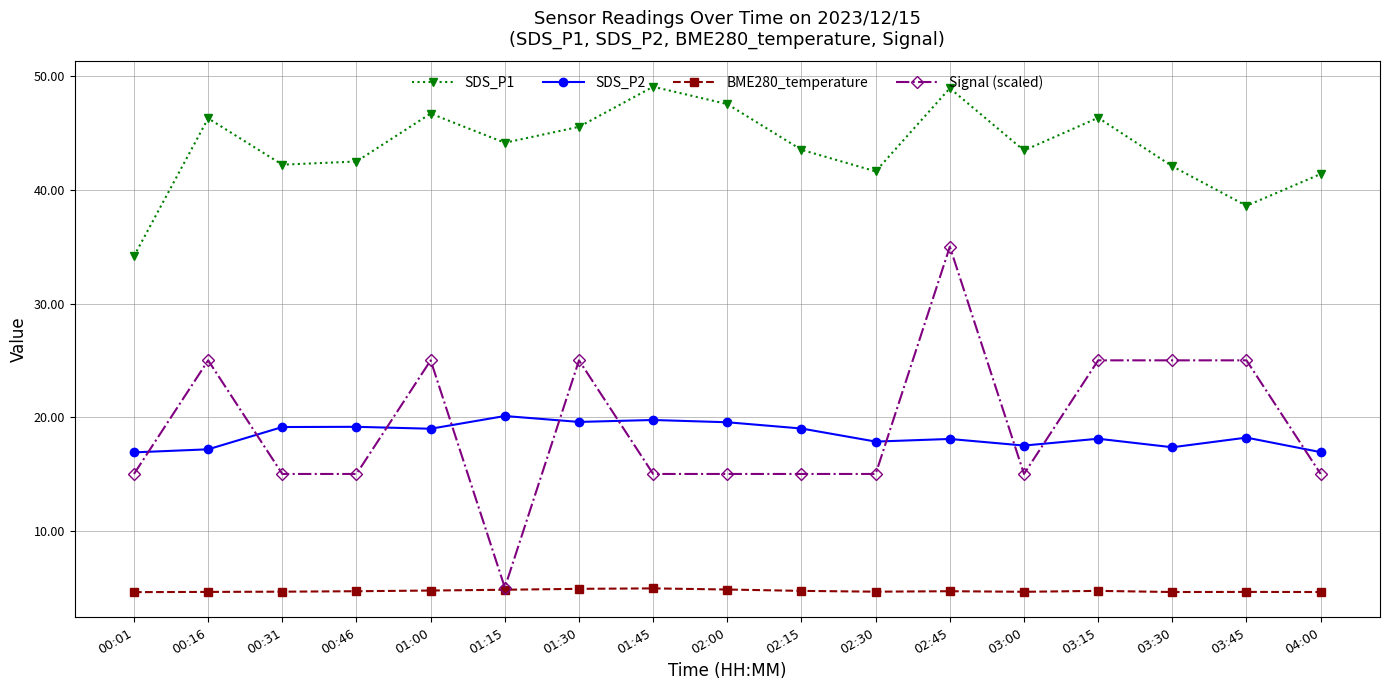

What is the total value across all series at 01:45?

88.8